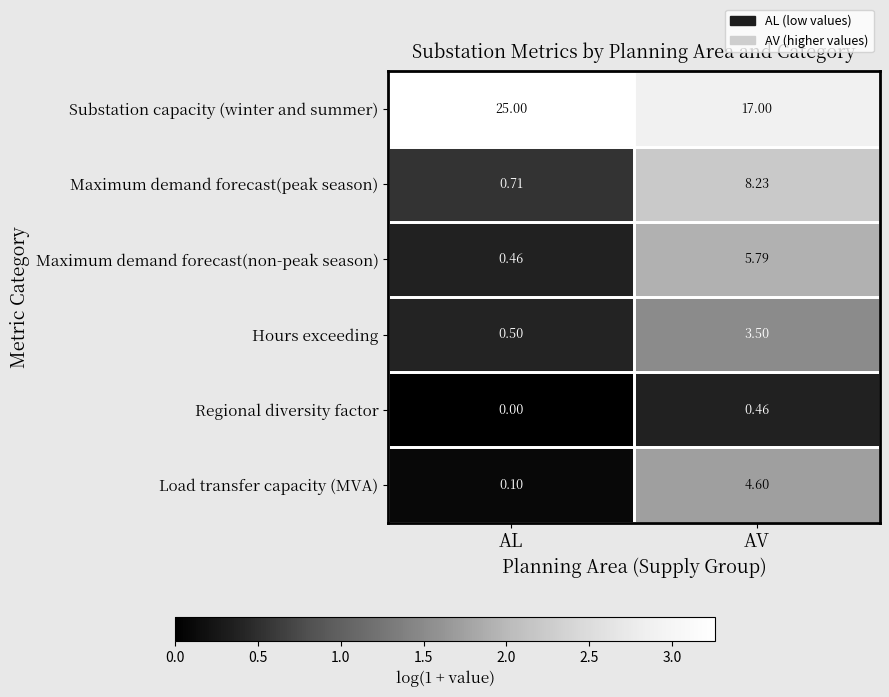

What is the total value across all series at AL?

26.8